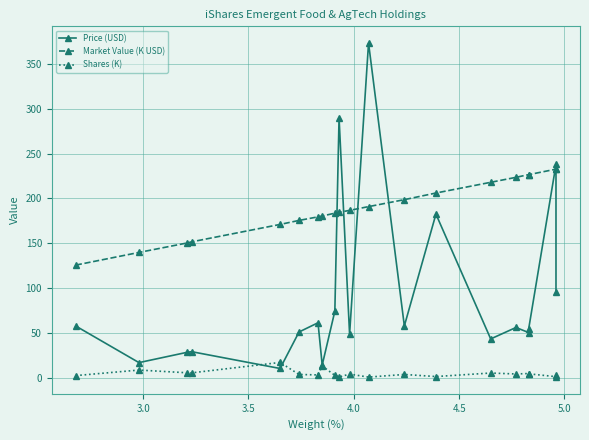

After their last crossing, which series has the higher values: Price (USD) or Market Value (K USD)?

Market Value (K USD)